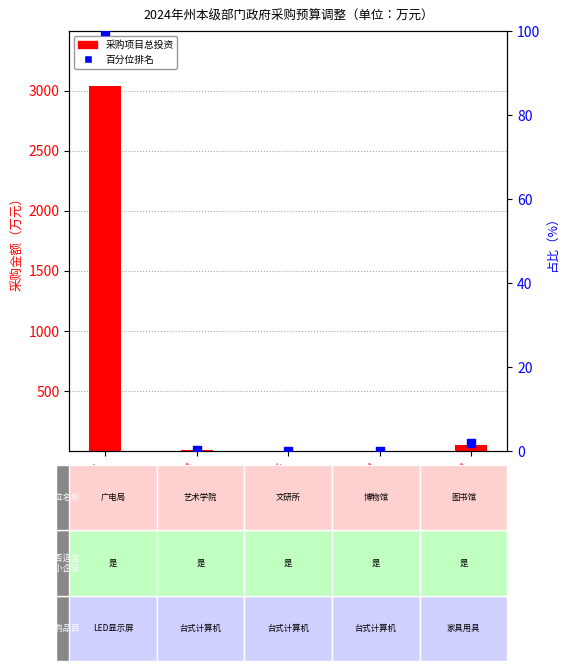

Is the value of 采购项目总投资 at 州博物馆 greater than the value of 百分位排名 at 州博物馆?

Yes